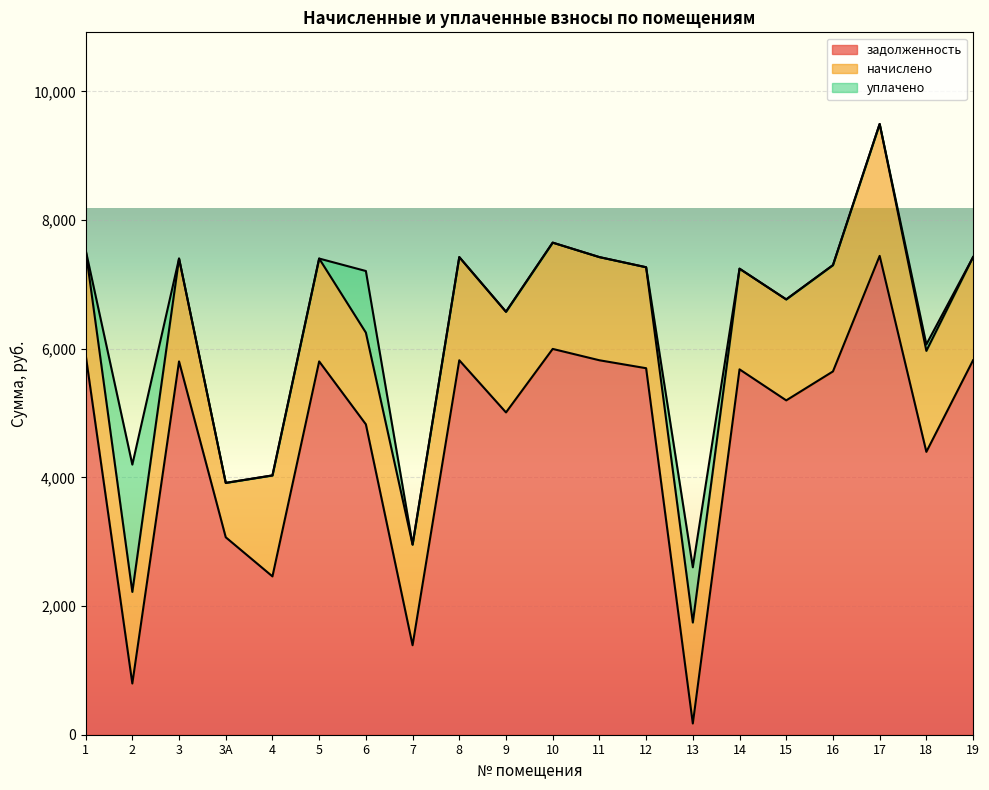

How many intersections are there between задолженность and начислено?

6